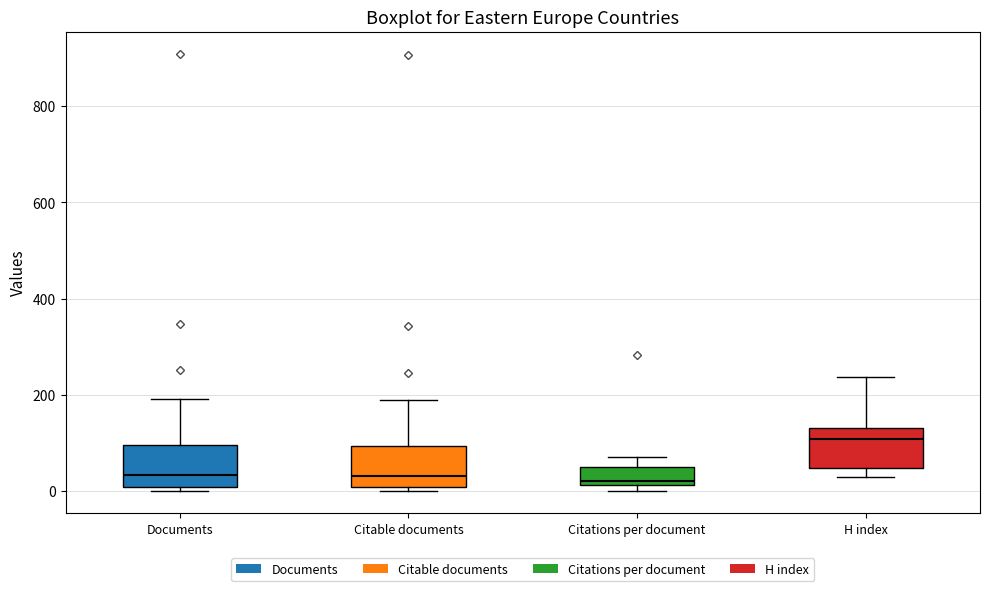

Reading left to right, transcribe this box plot: for each box, give where its median line is, the range the box spans, and where its two whiskers end, as read against the y-axis. The values are not printed on the chart, so give them approximately, as read against the axis.

Documents: median 40, box 20 to 100, whiskers 0 to 200
Citable documents: median 40, box 20 to 100, whiskers 0 to 200
Citations per document: median 20 (just above the box's lower edge), box 20 to 60, whiskers 0 to 80
H index: median 100, box 40 to 140, whiskers 20 to 240